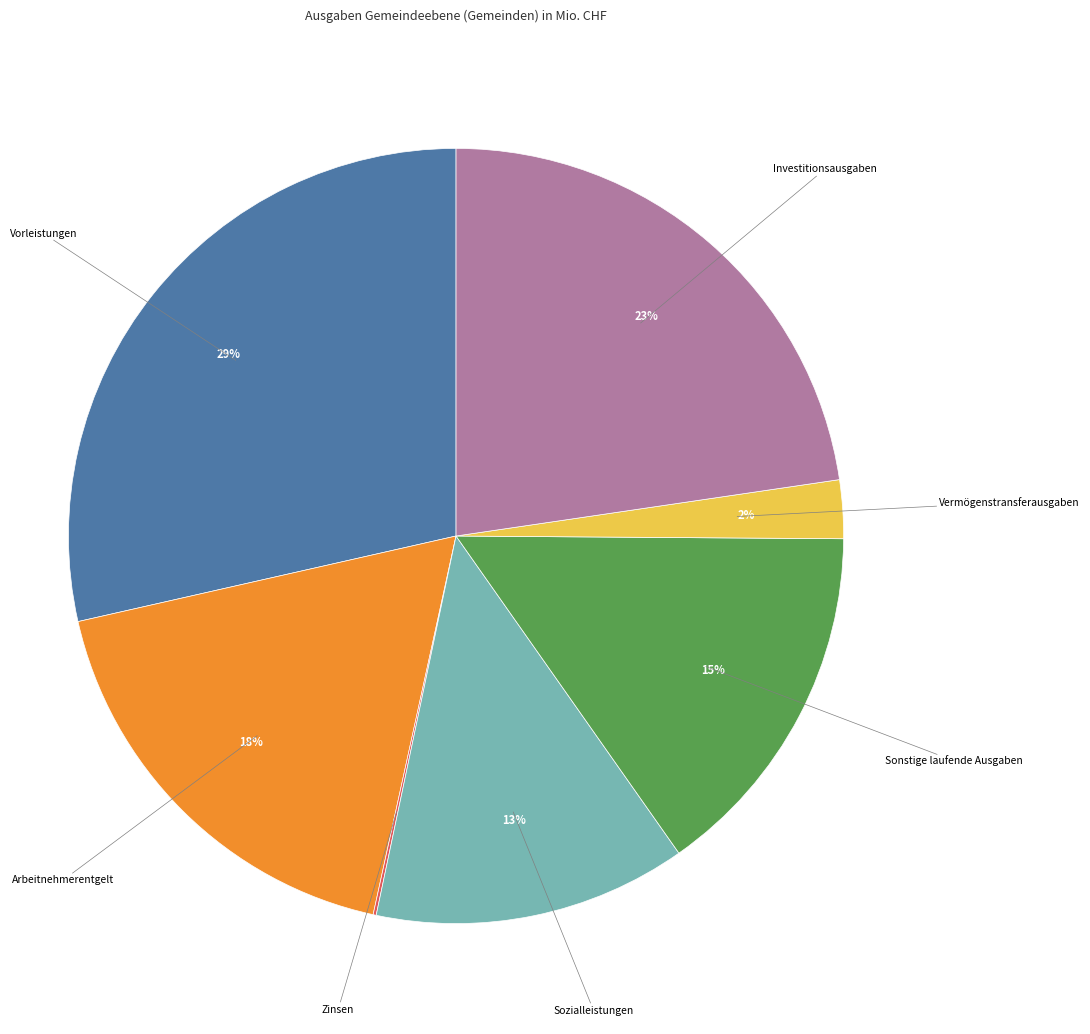

Is there any slice that represents more than half of the pie?

No